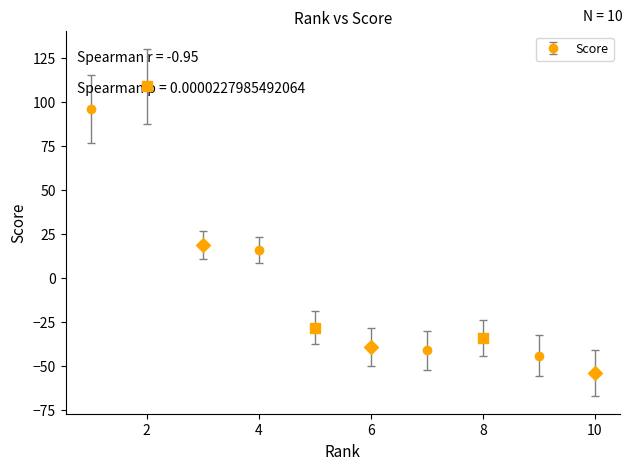

What is the maximum value shown in the chart?

109